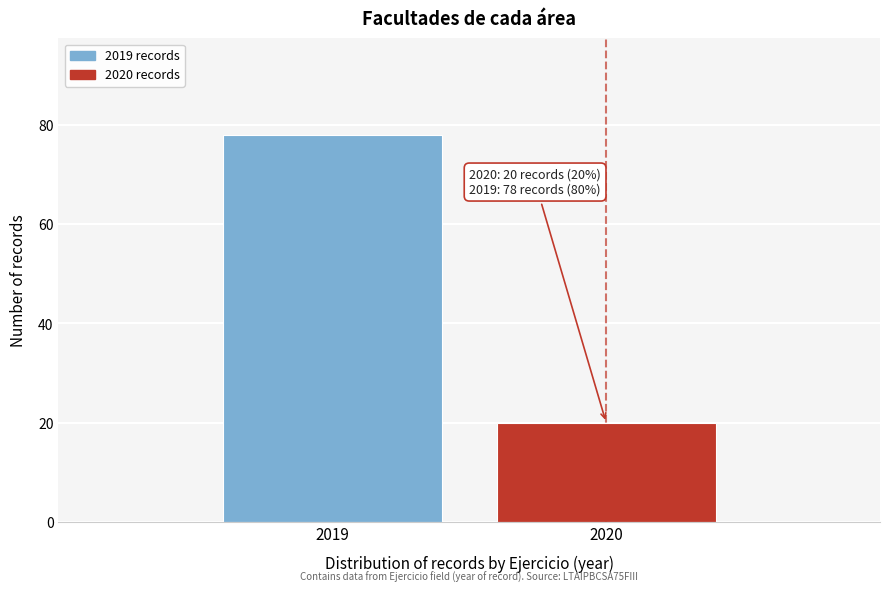

Reading left to right, list all the values displayed in this chart.

78	20